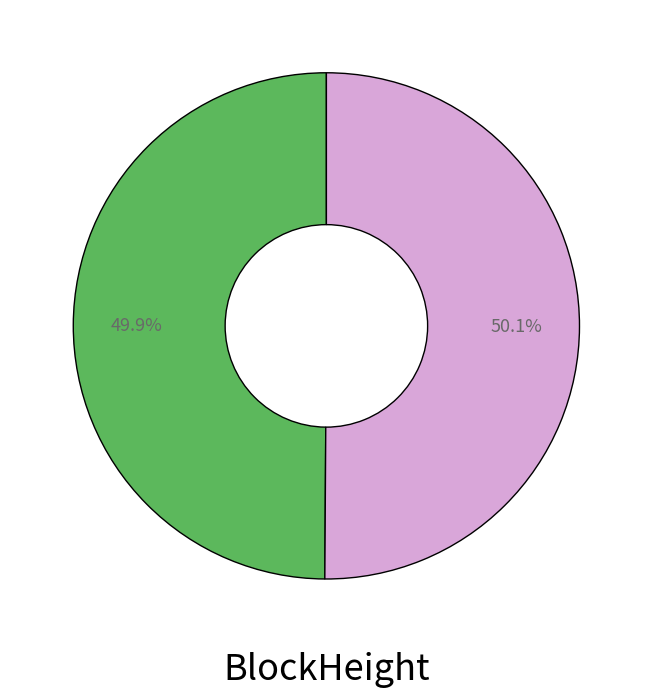

Is there any slice that represents more than half of the pie?

Yes